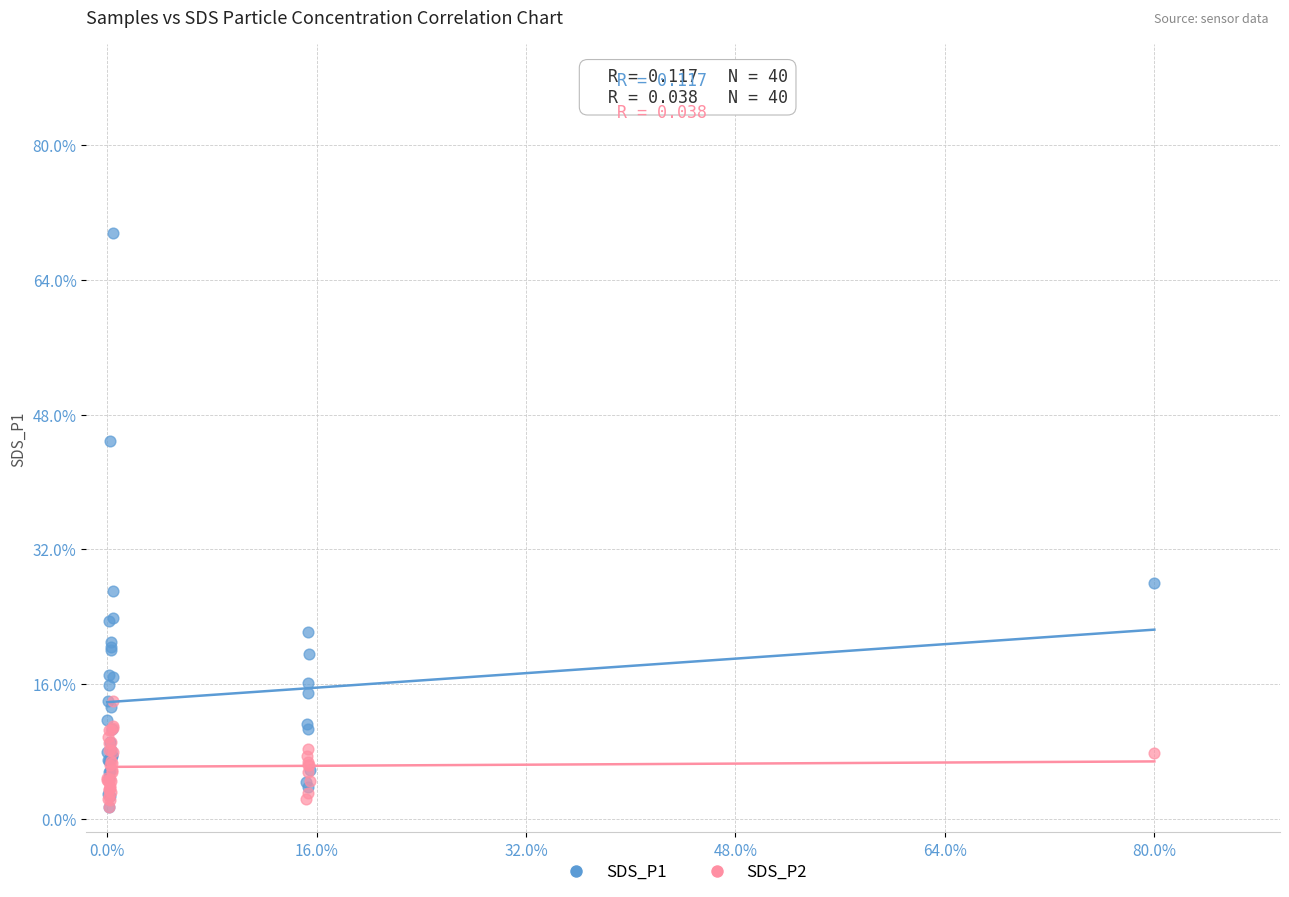

Which series reaches the maximum Y coordinate?

SDS_P1